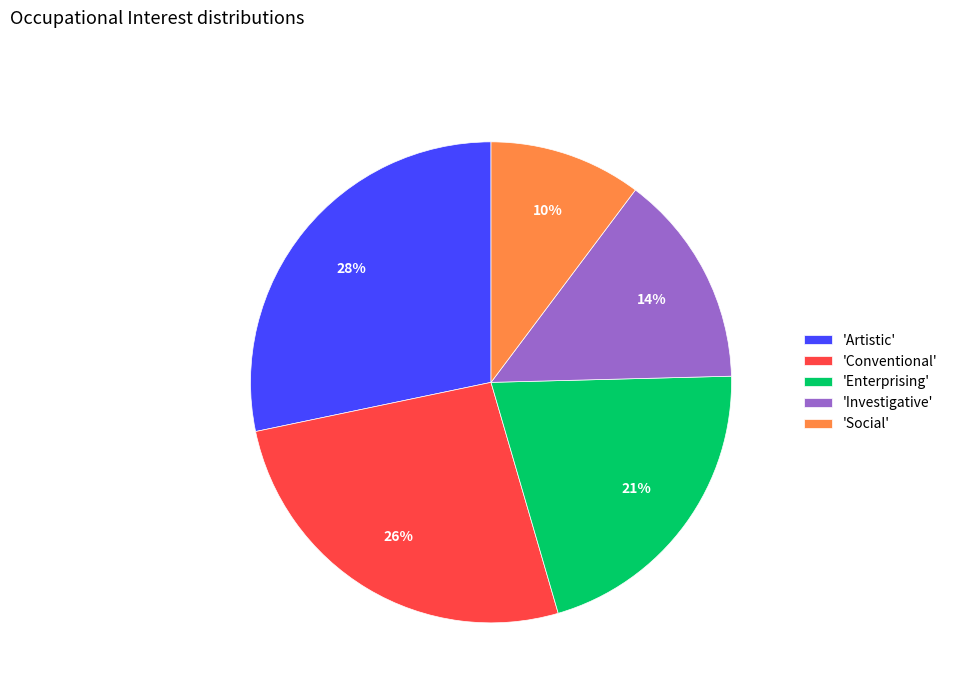

Which slice is the smallest?

'Social'